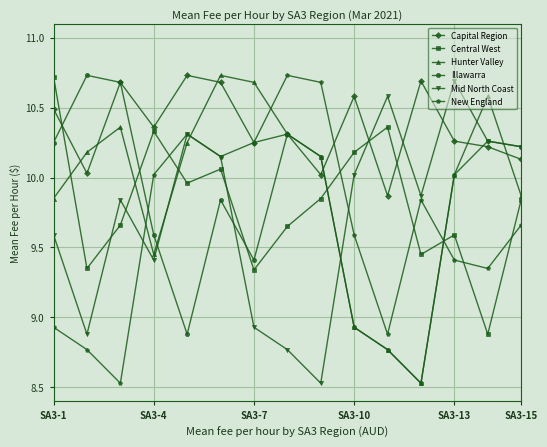

At how many categories does at least one series exceed 9?

15